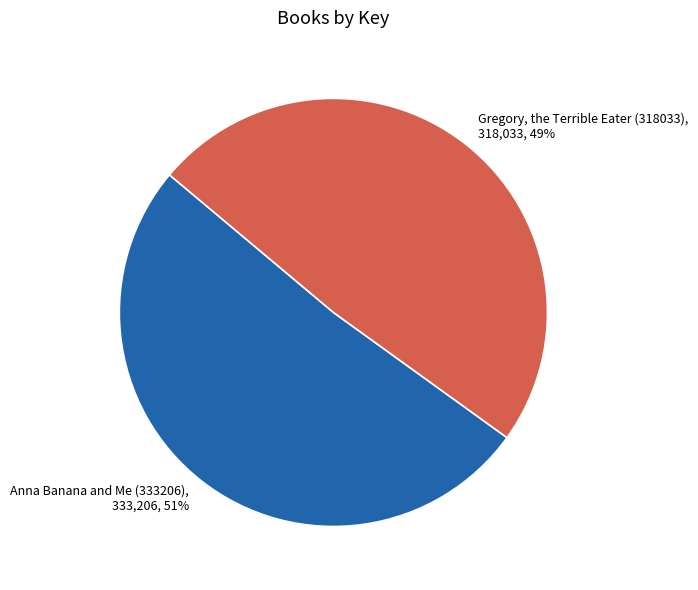

To the nearest percent, what percentage of the pie is Gregory, the Terrible Eater (318033)?

49%